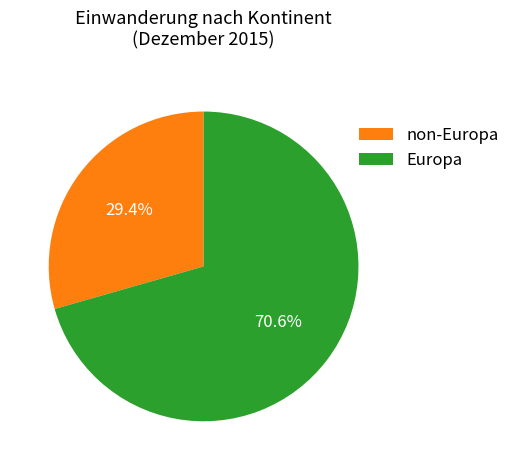

Which slice represents more than half of the pie?

Europa